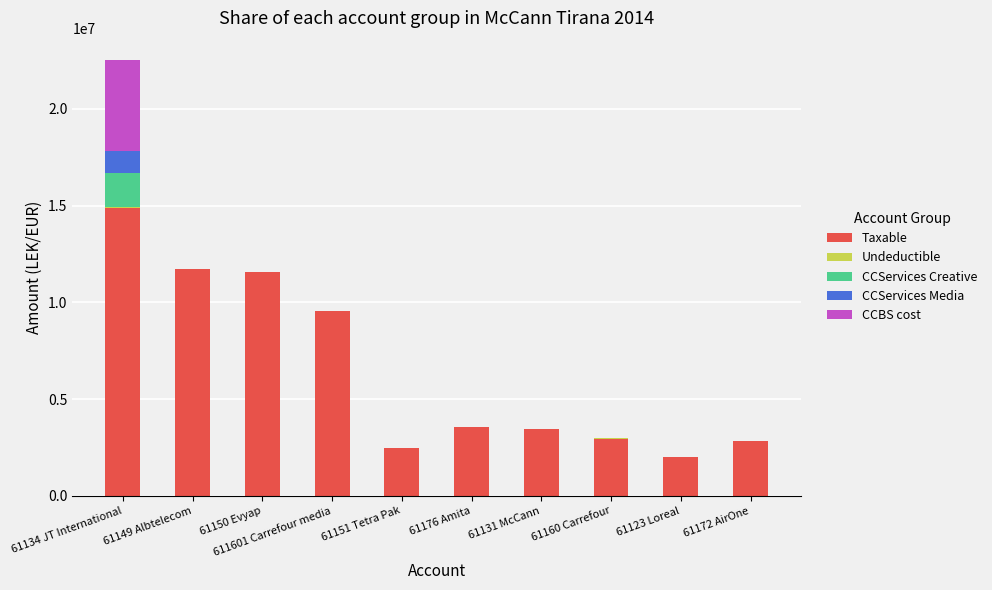

The value of Taxable at 61123 Loreal is 643183.0. True or false?

False